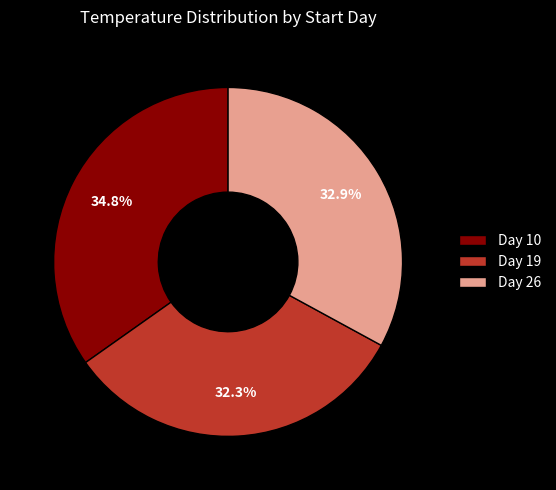

Which category has the biggest portion of the pie?

Day 10